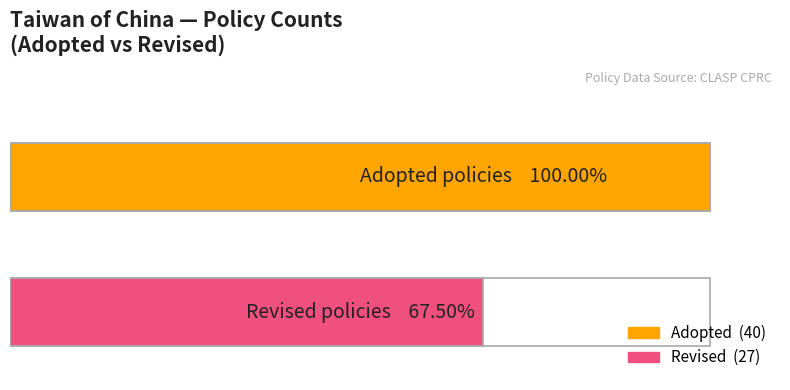

What are all the series names shown in the legend?

Adopted, Revised